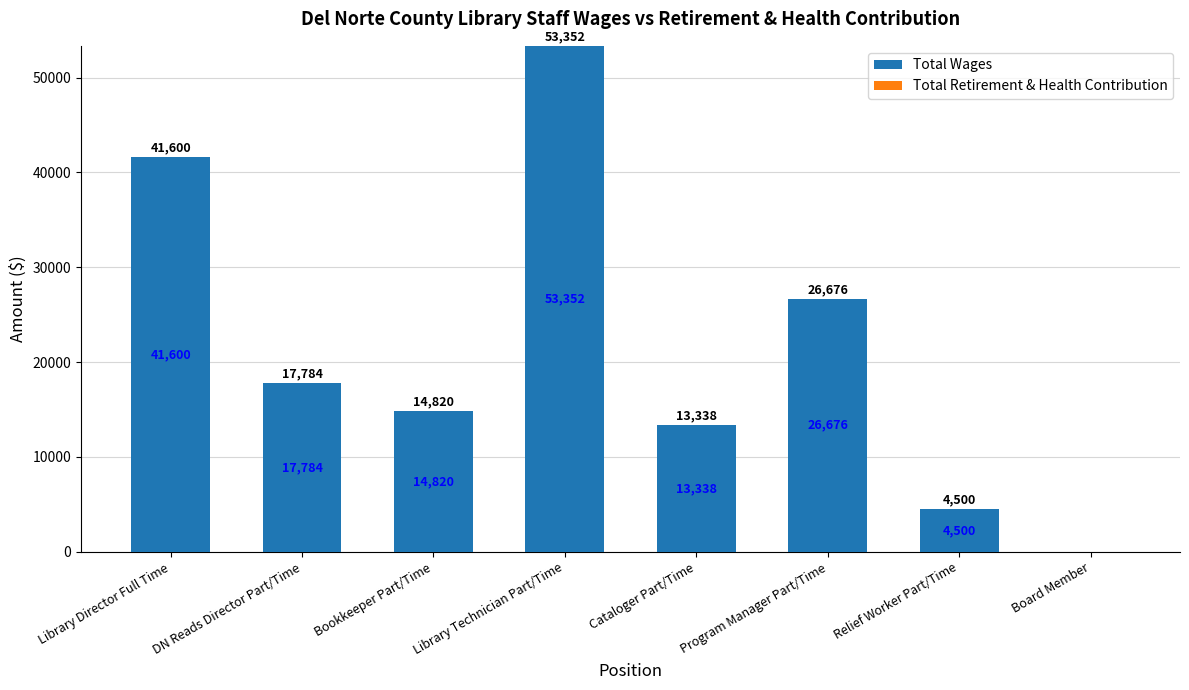

Between Relief Worker Part/Time and Library Director Full Time, which is larger?

Library Director Full Time